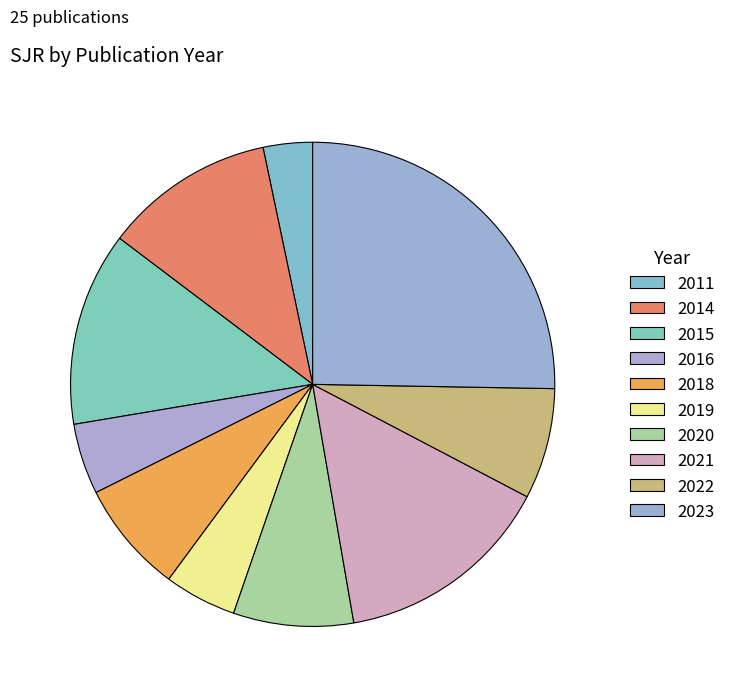

Is the sum of 2019 and 2016 greater than half?

No